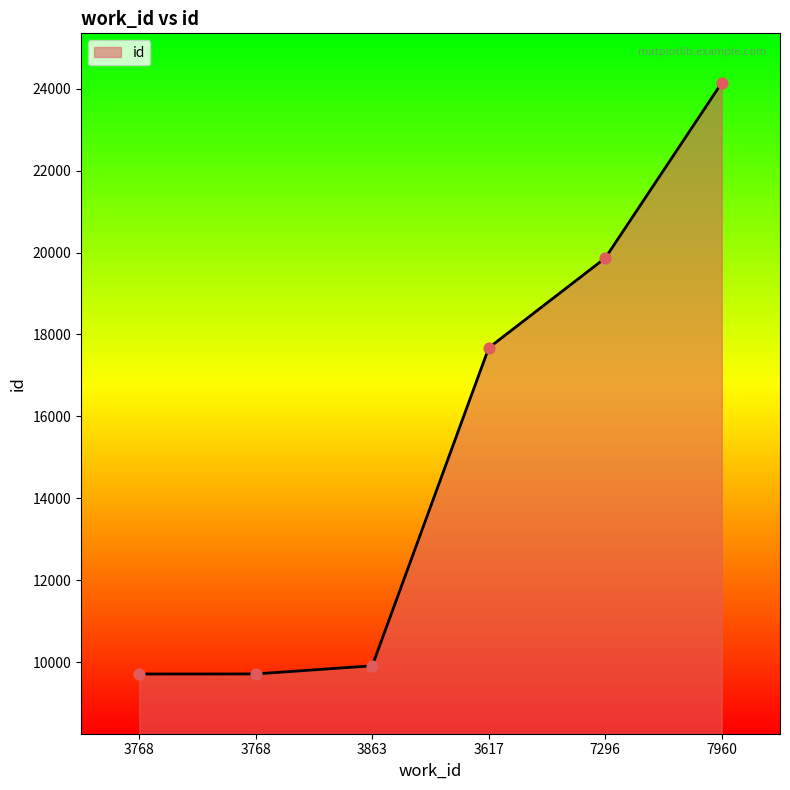

How many values are below 17674?

3